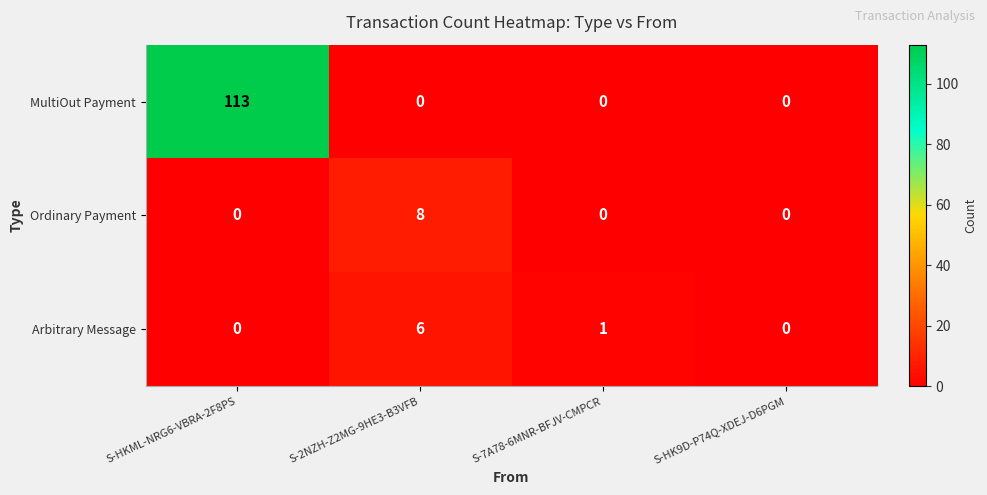

Reading right to left, list all the values displayed in this chart.

MultiOut Payment: S-HK9D-P74Q-XDEJ-D6PGM=0	S-7A78-6MNR-BFJV-CMPCR=0	S-2NZH-Z2MG-9HE3-B3VFB=0	S-HKML-NRG6-VBRA-2F8PS=113
Ordinary Payment: S-HK9D-P74Q-XDEJ-D6PGM=0	S-7A78-6MNR-BFJV-CMPCR=0	S-2NZH-Z2MG-9HE3-B3VFB=8	S-HKML-NRG6-VBRA-2F8PS=0
Arbitrary Message: S-HK9D-P74Q-XDEJ-D6PGM=0	S-7A78-6MNR-BFJV-CMPCR=1	S-2NZH-Z2MG-9HE3-B3VFB=6	S-HKML-NRG6-VBRA-2F8PS=0